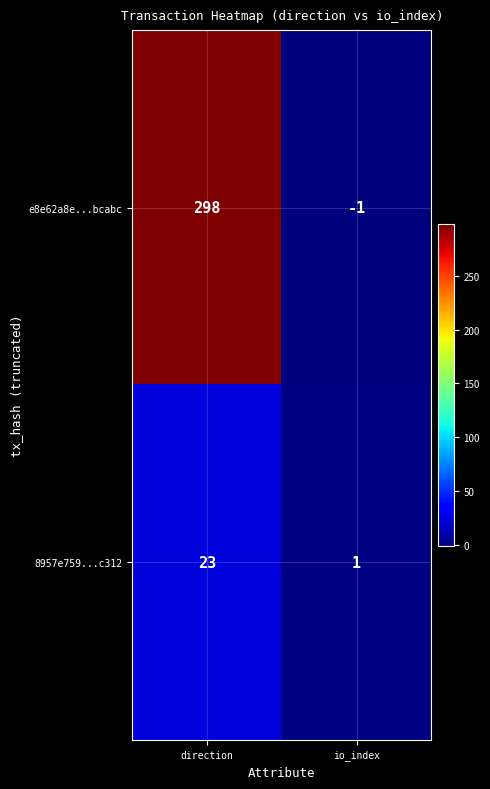

Is it true that 8957e759...c312 equals 8 at direction?

False